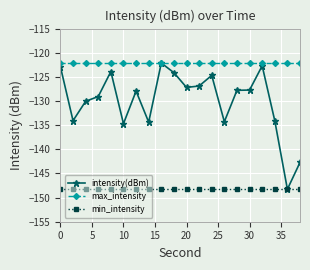

True or false: max_intensity and min_intensity intersect in this chart.

False